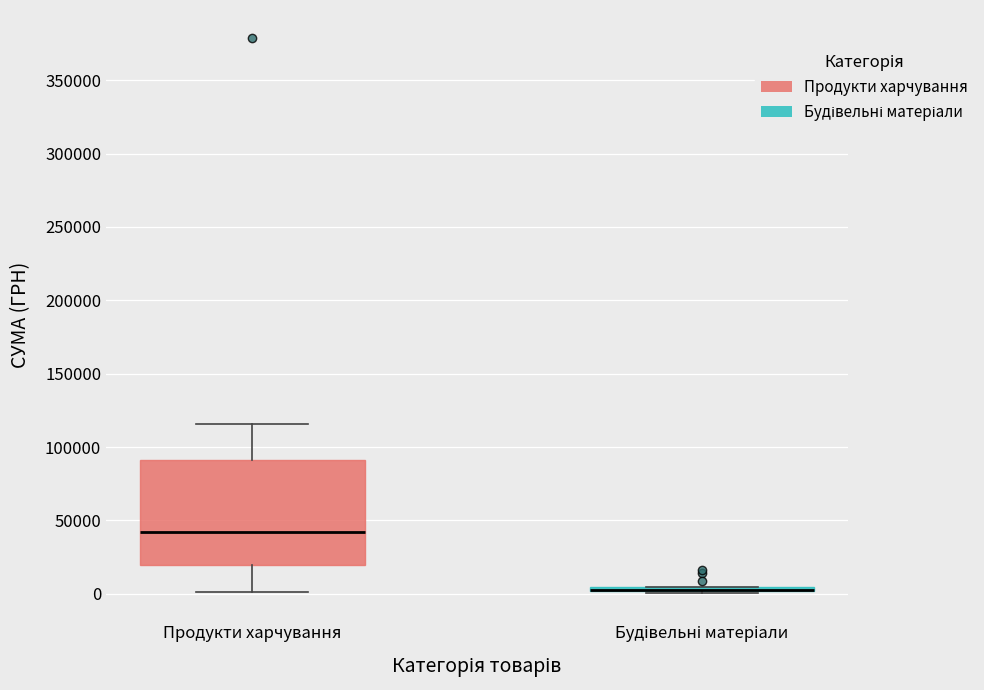

Where is the upper edge of the box for Будівельні матеріали on the y-axis? The values are not printed on the chart, so give them approximately, as read against the axis.

5000